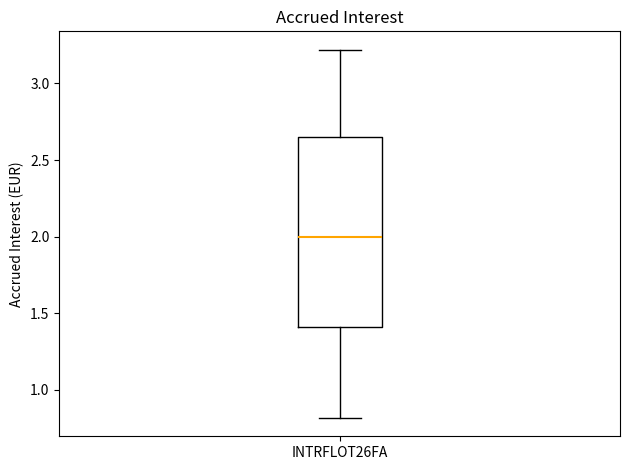

Read this box plot against the y-axis: the position of the median line, the range covered by the box, and the ends of both whiskers. The values are not printed on the chart, so give them approximately, as read against the axis.

median 2.00, box 1.40 to 2.65, whiskers 0.80 to 3.20